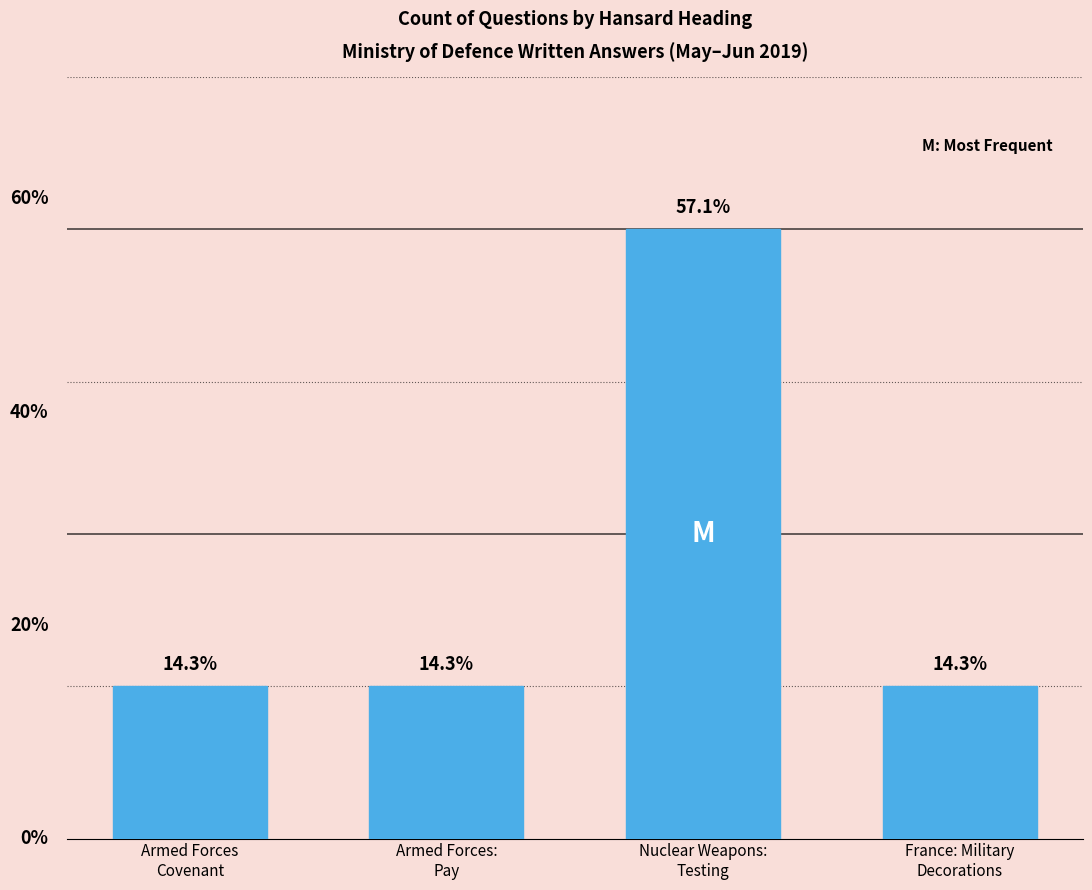

Which label corresponds to the smallest value in the chart?

Armed Forces
Covenant